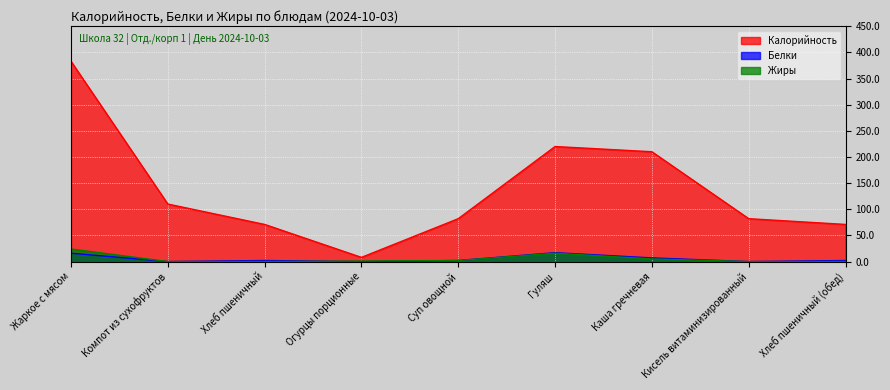

Which series changed the most between Жаркое с мясом and Огурцы порционные?

Калорийность